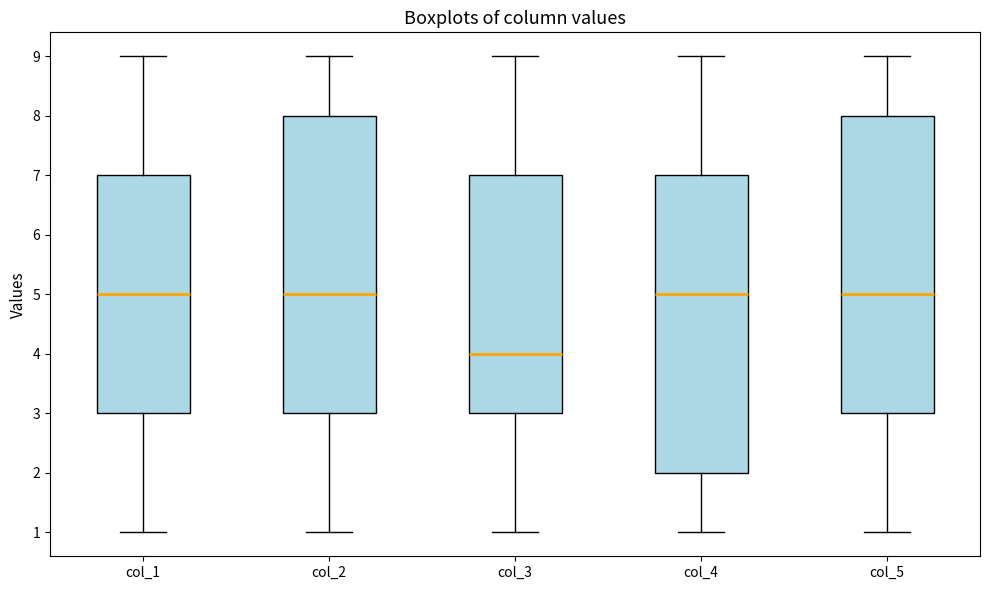

Where is the lower edge of the box for col_2 on the y-axis? The values are not printed on the chart, so give them approximately, as read against the axis.

3